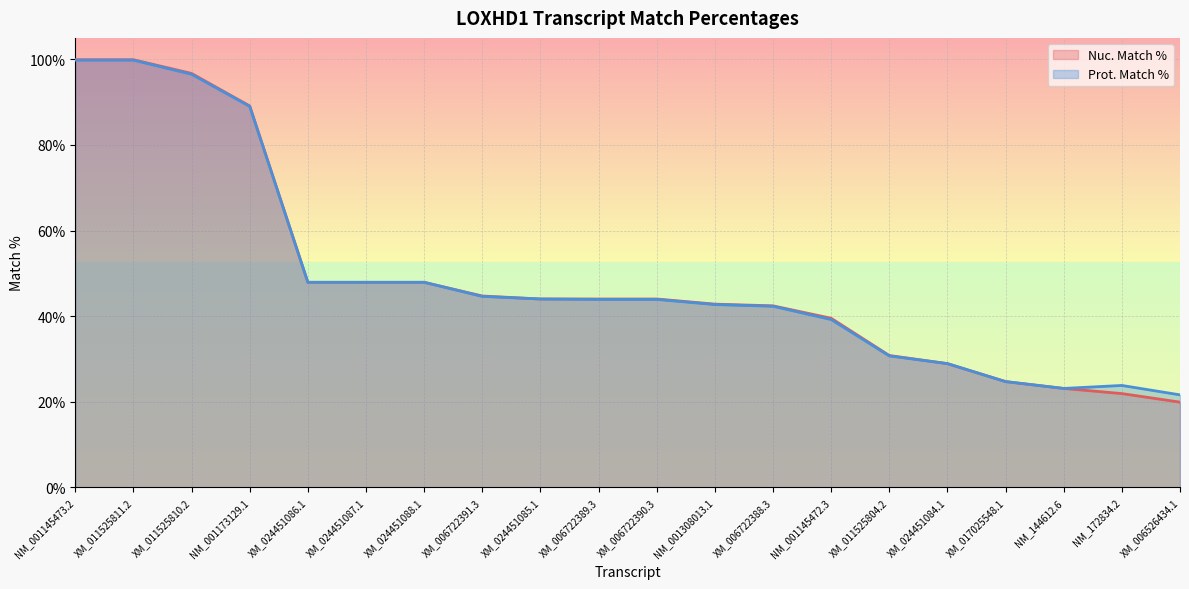

Which series has the widest spread of values?

Nuc. Match %